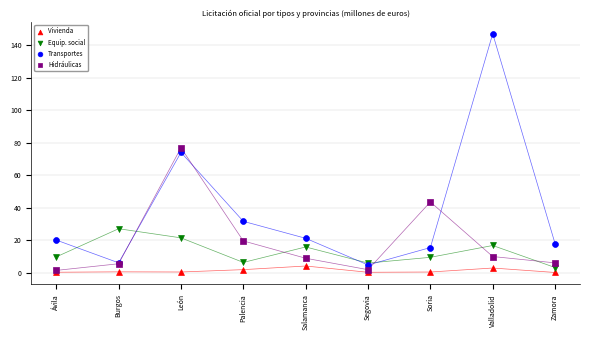

What are all the series names shown in the legend?

Vivienda, Equip. social, Transportes, Hidráulicas